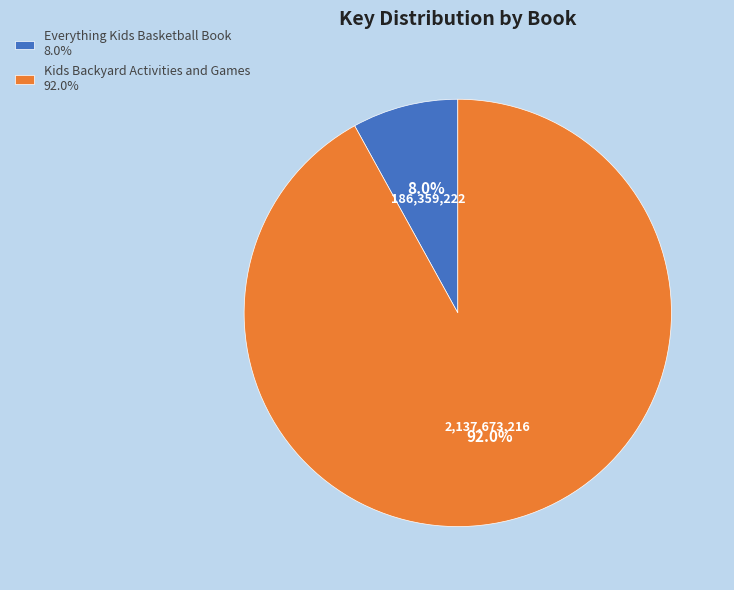

Rank the categories by value from lowest to highest.

Everything Kids Basketball Book, Kids Backyard Activities and Games